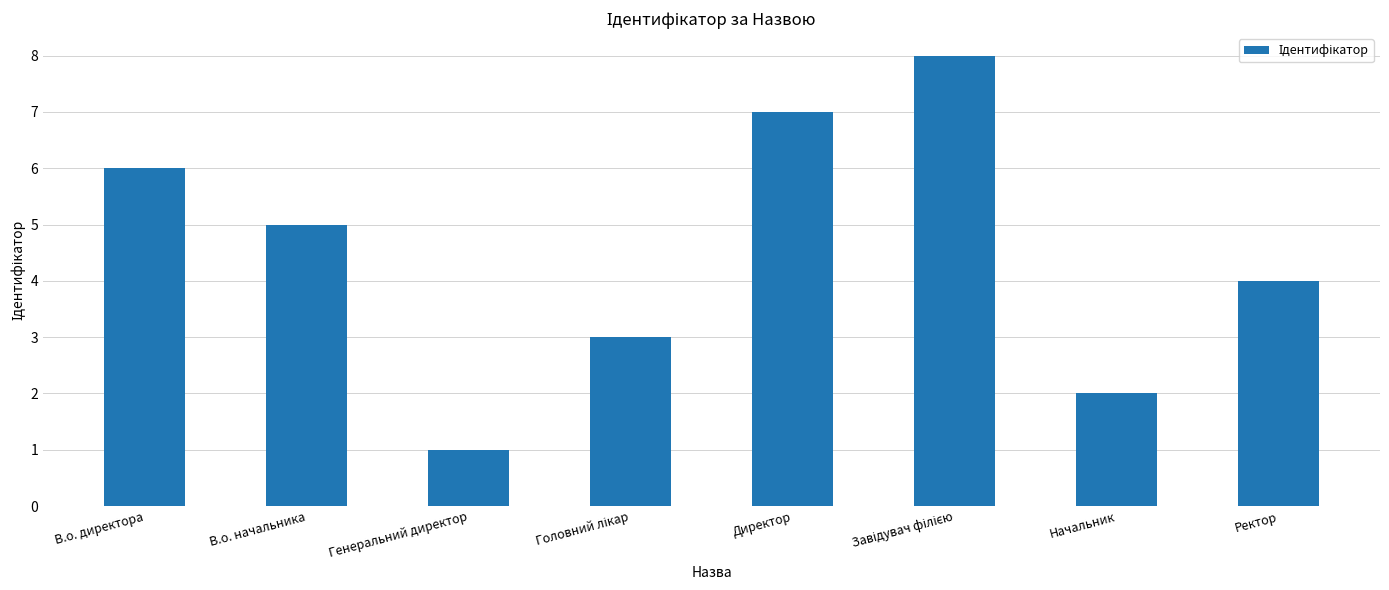

What is the label of the 7th bar from the left?

Начальник